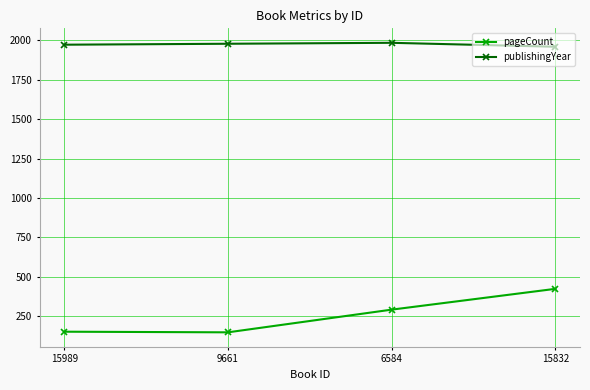

What is the value of the publishingYear point at the 3rd from the left?

1985